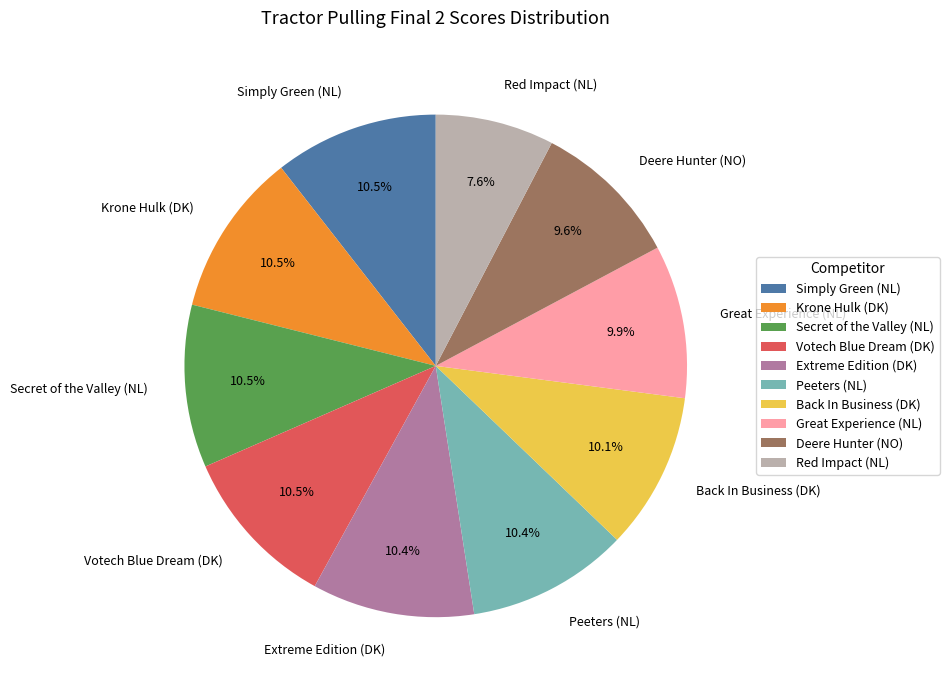

Is it true that Great Experience (NL) is 10% of the pie?

True